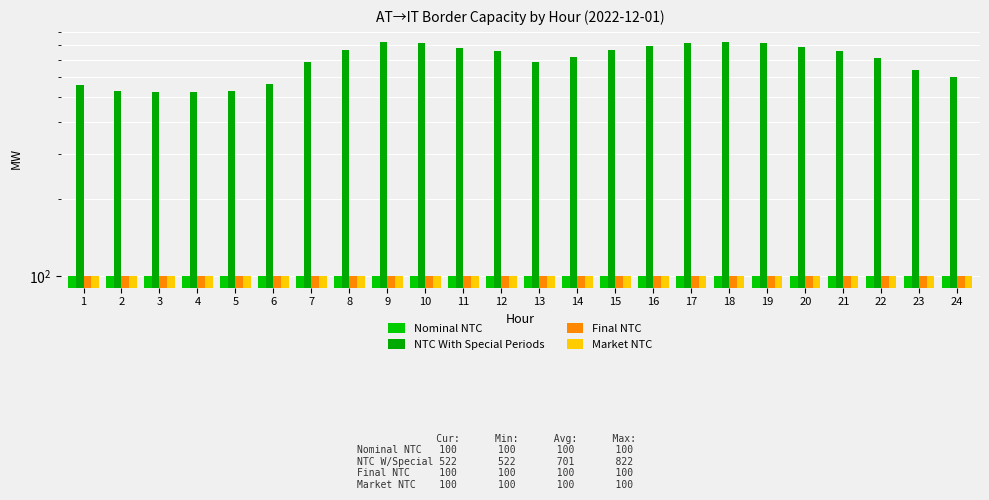

Which series changed the most between 3 and 15?

NTC With Special Periods